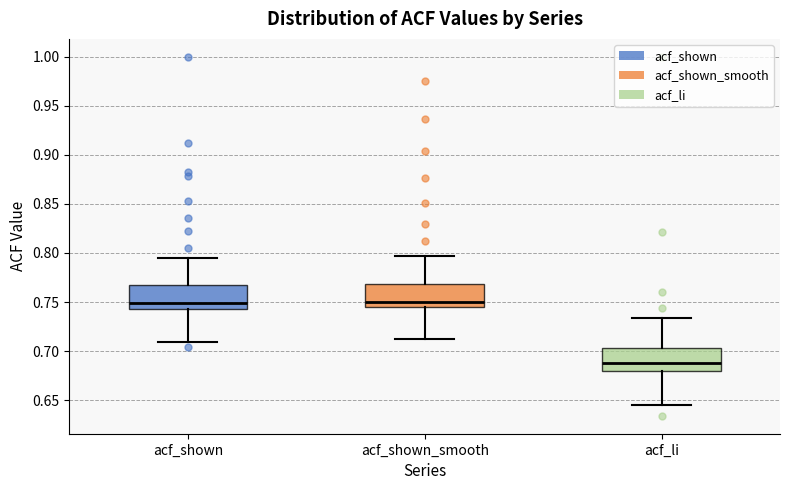

Reading left to right, read every box against the y-axis: the position of its median line, the range the box covers, and the ends of its whiskers. The values are not printed on the chart, so give them approximately, as read against the axis.

acf_shown: median 0.750, box 0.745 to 0.765, whiskers 0.710 to 0.795
acf_shown_smooth: median 0.750, box 0.745 to 0.770, whiskers 0.710 to 0.795
acf_li: median 0.690, box 0.680 to 0.705, whiskers 0.645 to 0.735